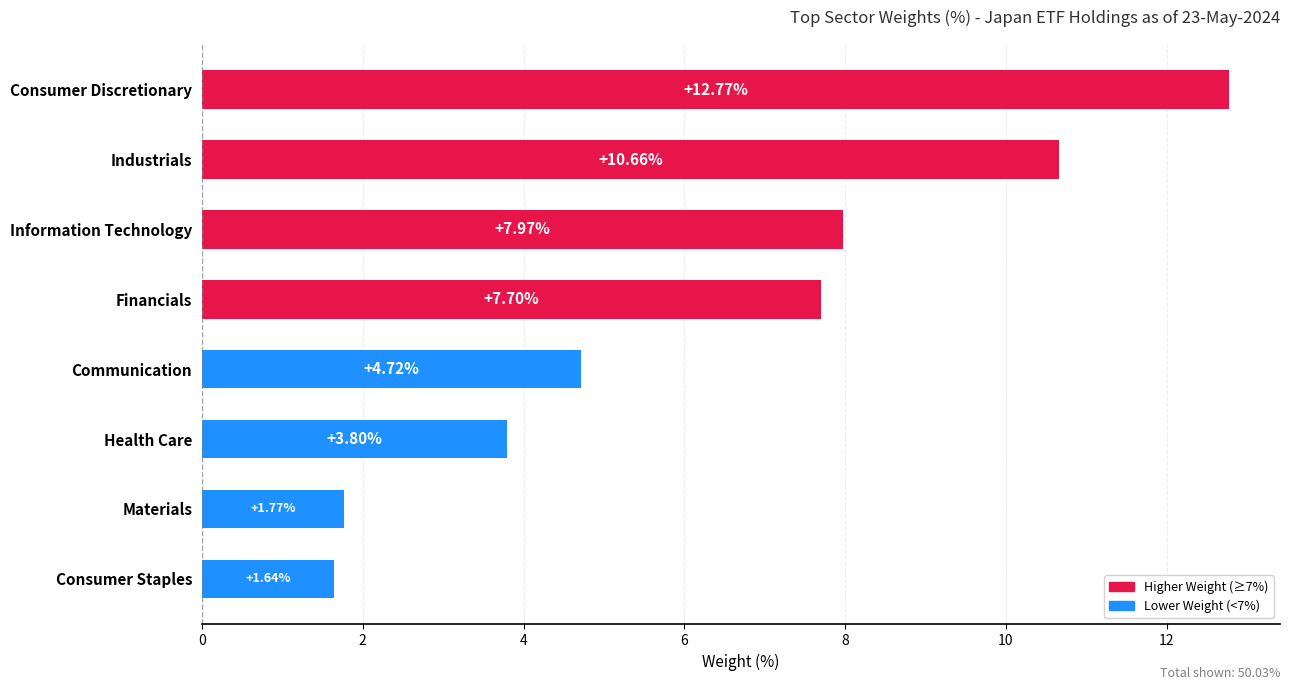

List the labels in order of value, largest first.

Consumer Discretionary, Industrials, Information Technology, Financials, Communication, Health Care, Materials, Consumer Staples